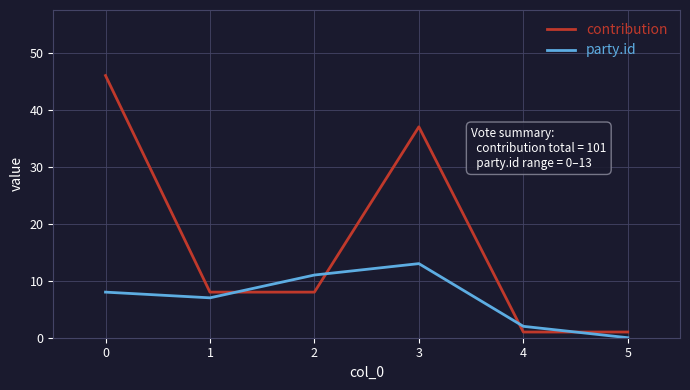

Rank the series at 1 from highest to lowest value.

contribution, party.id